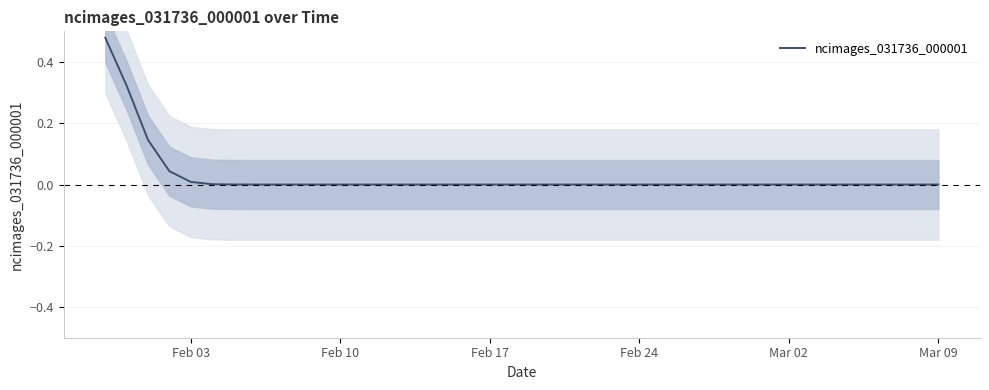

What is the maximum value shown in the chart?

0.5